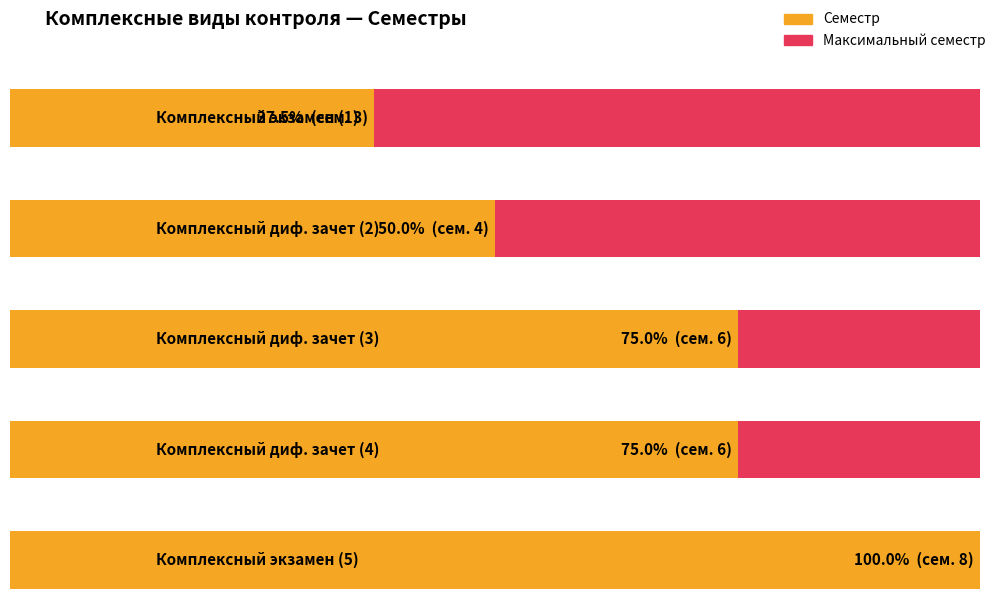

True or false: the data shows 8 at Комплексный экзамен (5).

True